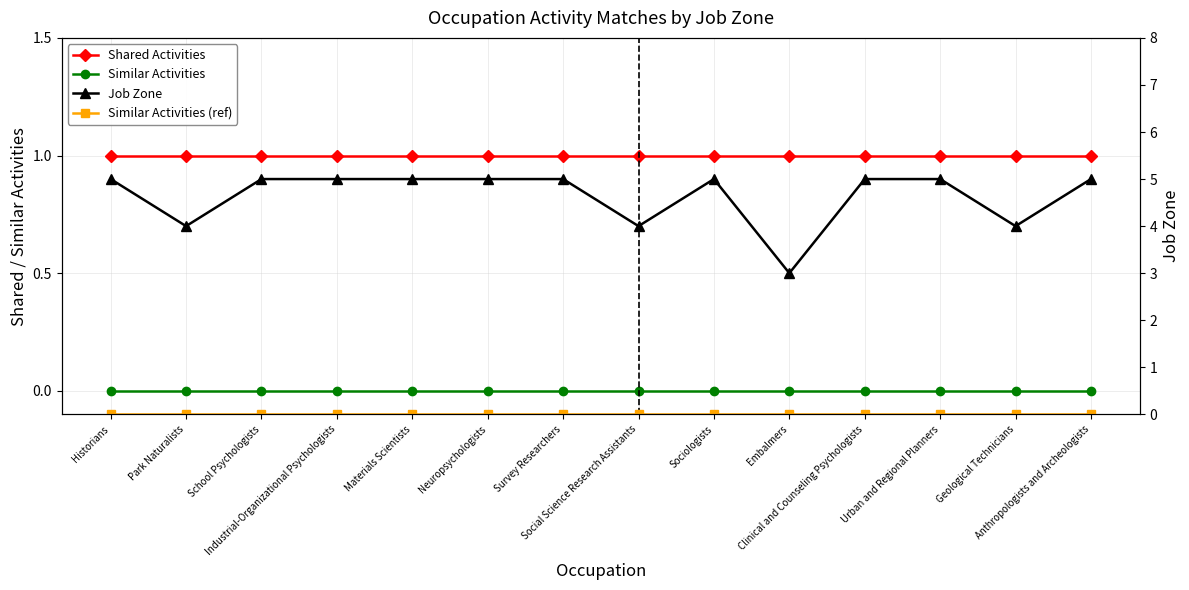

What is the difference between the highest and lowest values at Materials Scientists?

5